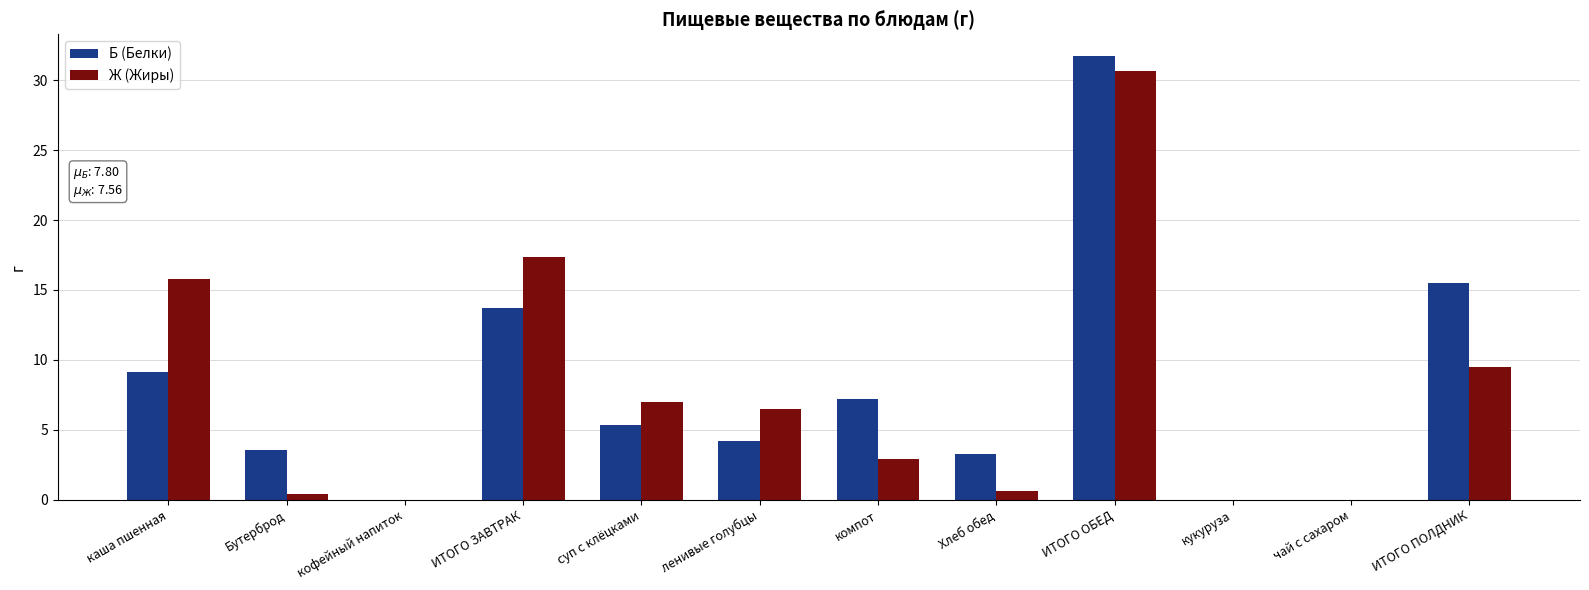

What is the sum of all Ж (Жиры) values?

90.7